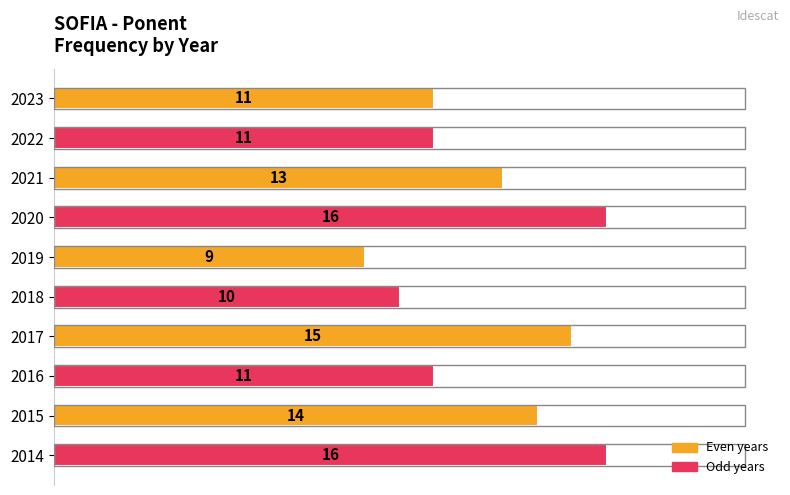

How many bars are there in total?

10